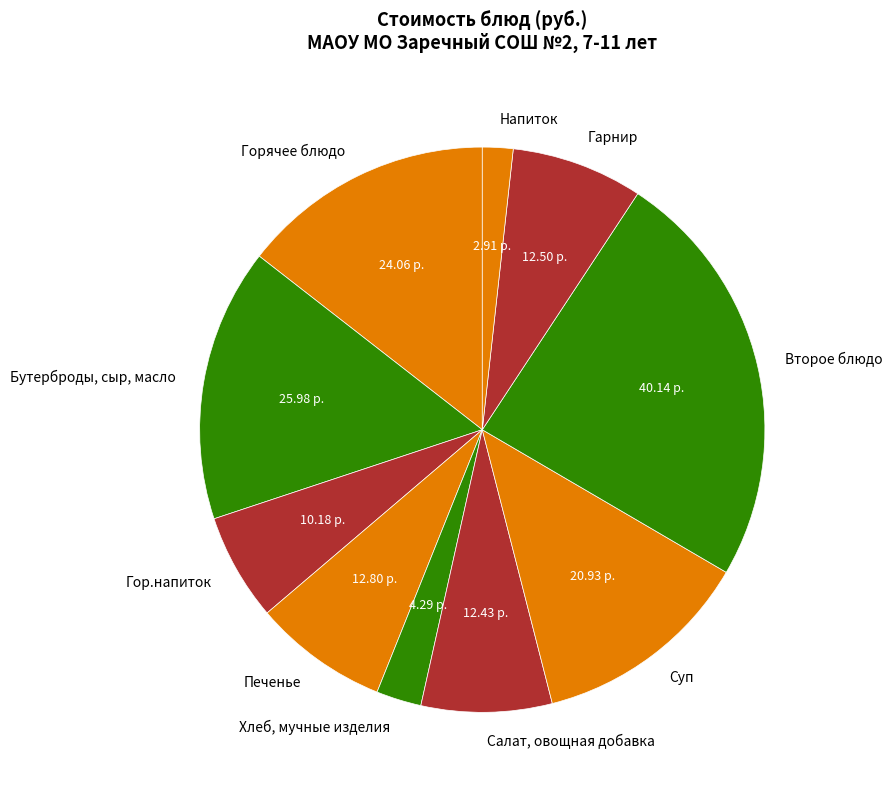

Between Печенье and Суп, which is larger?

Суп